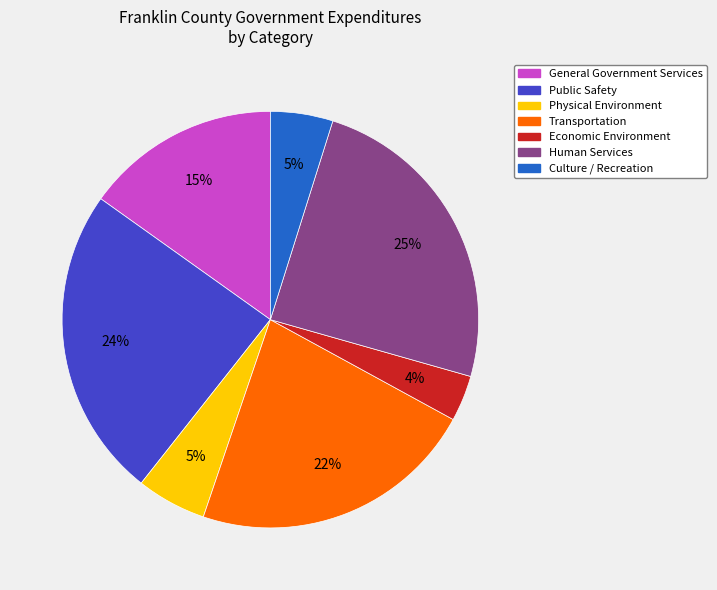

How many slices are in this pie chart?

7